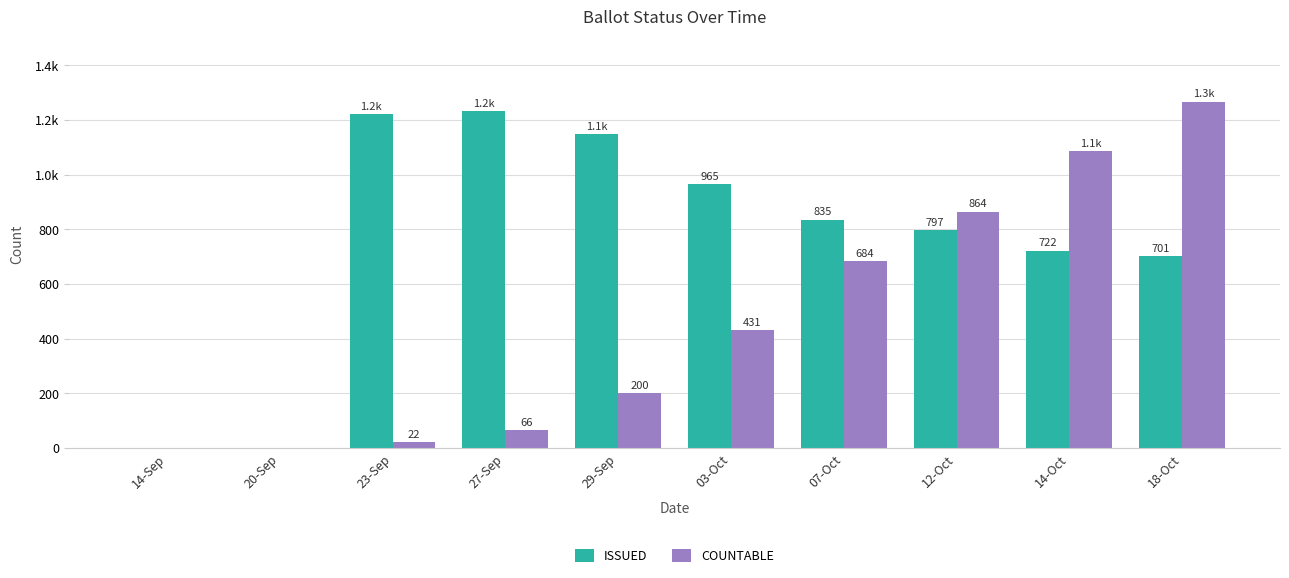

What are all the series names shown in the legend?

ISSUED, COUNTABLE